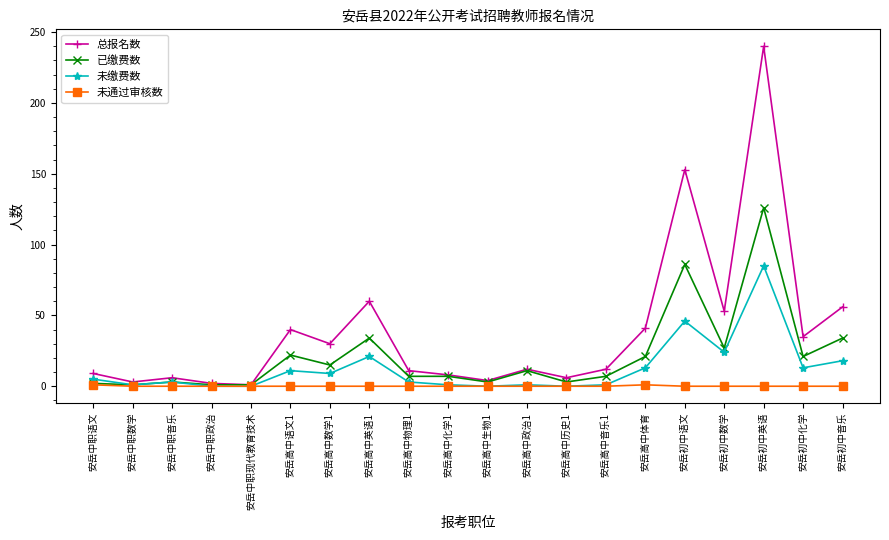

What position from the left is 安岳初中英语?

18